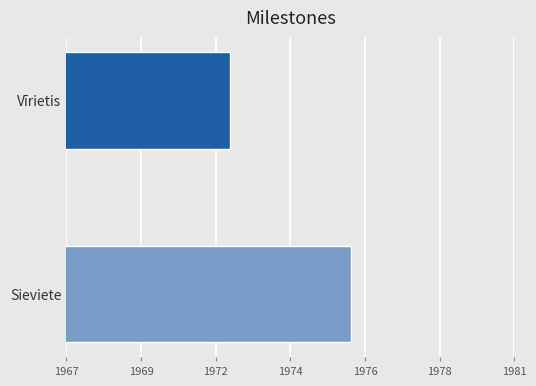

What is the sum of the values at 1967 and 1969?

3947.6